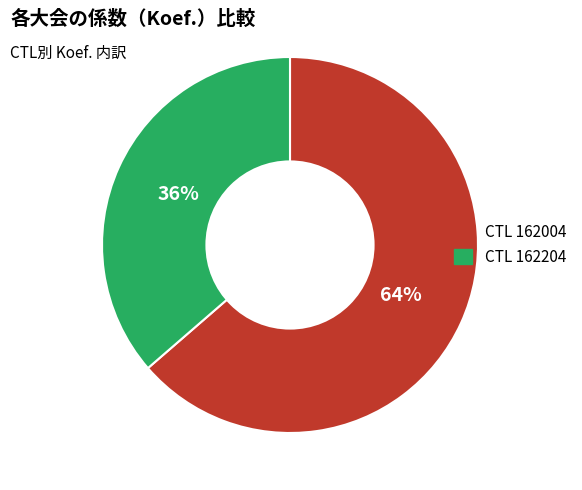

Is there a majority slice in this chart?

Yes